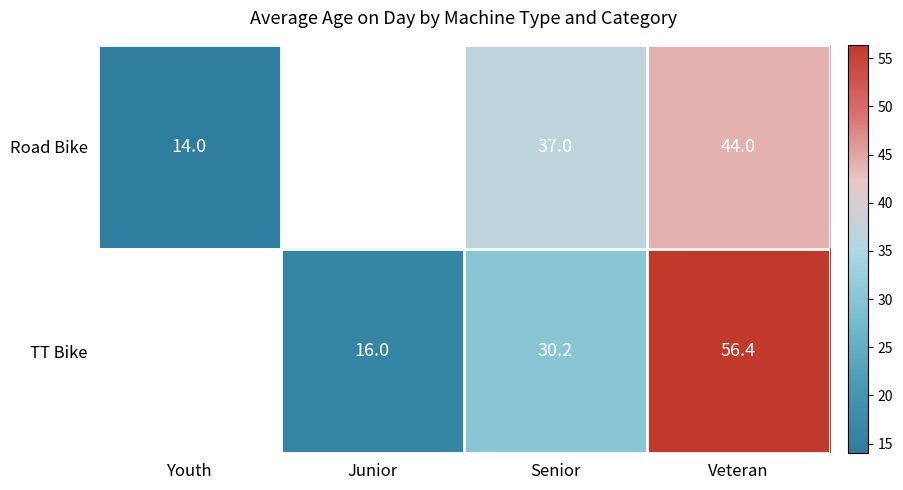

What is the smallest value displayed?

14.0